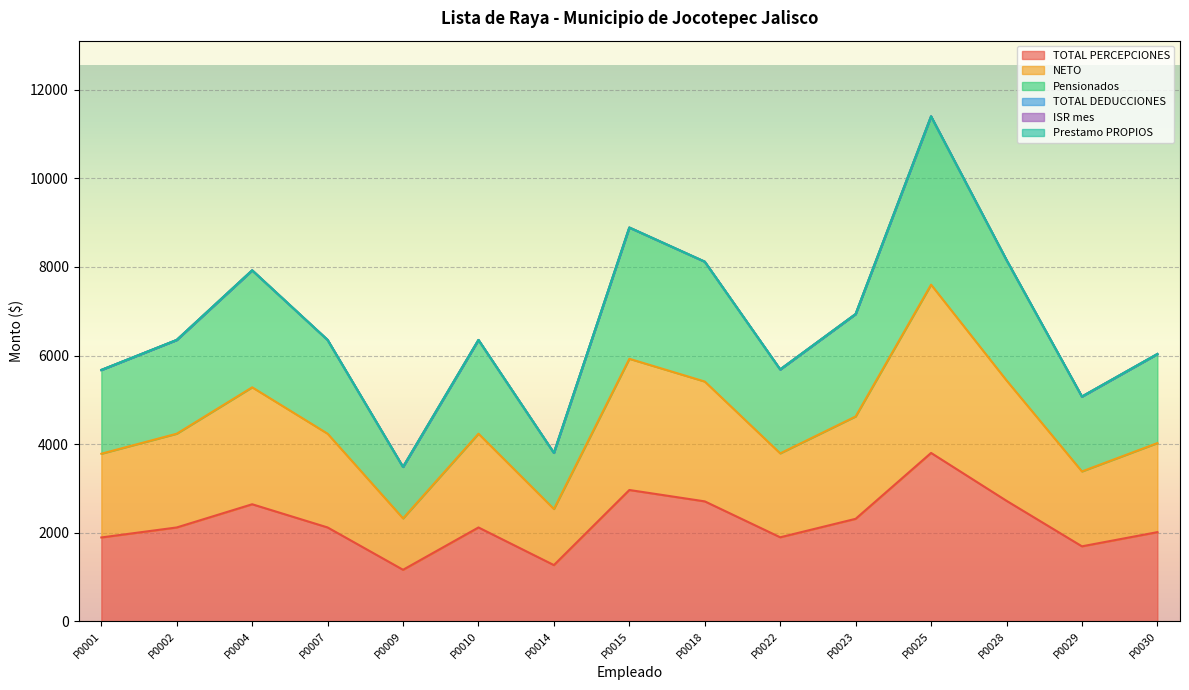

Which category has the lowest value in the Pensionados series?

P0009